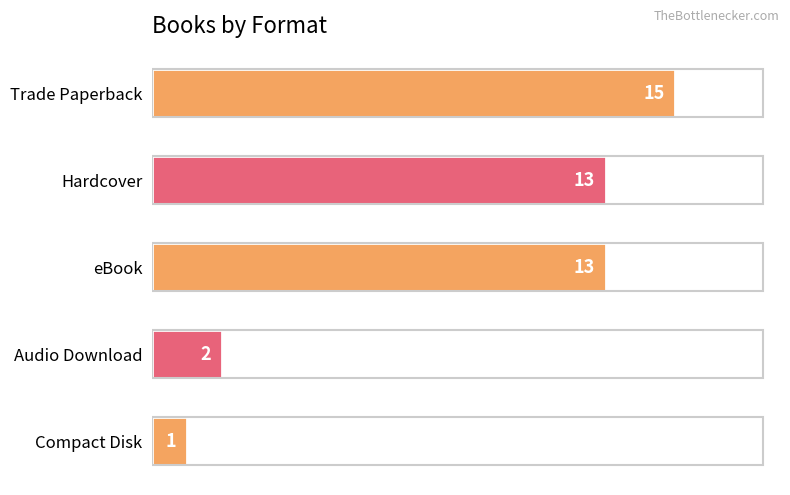

Between Compact Disk and eBook, which is larger?

eBook